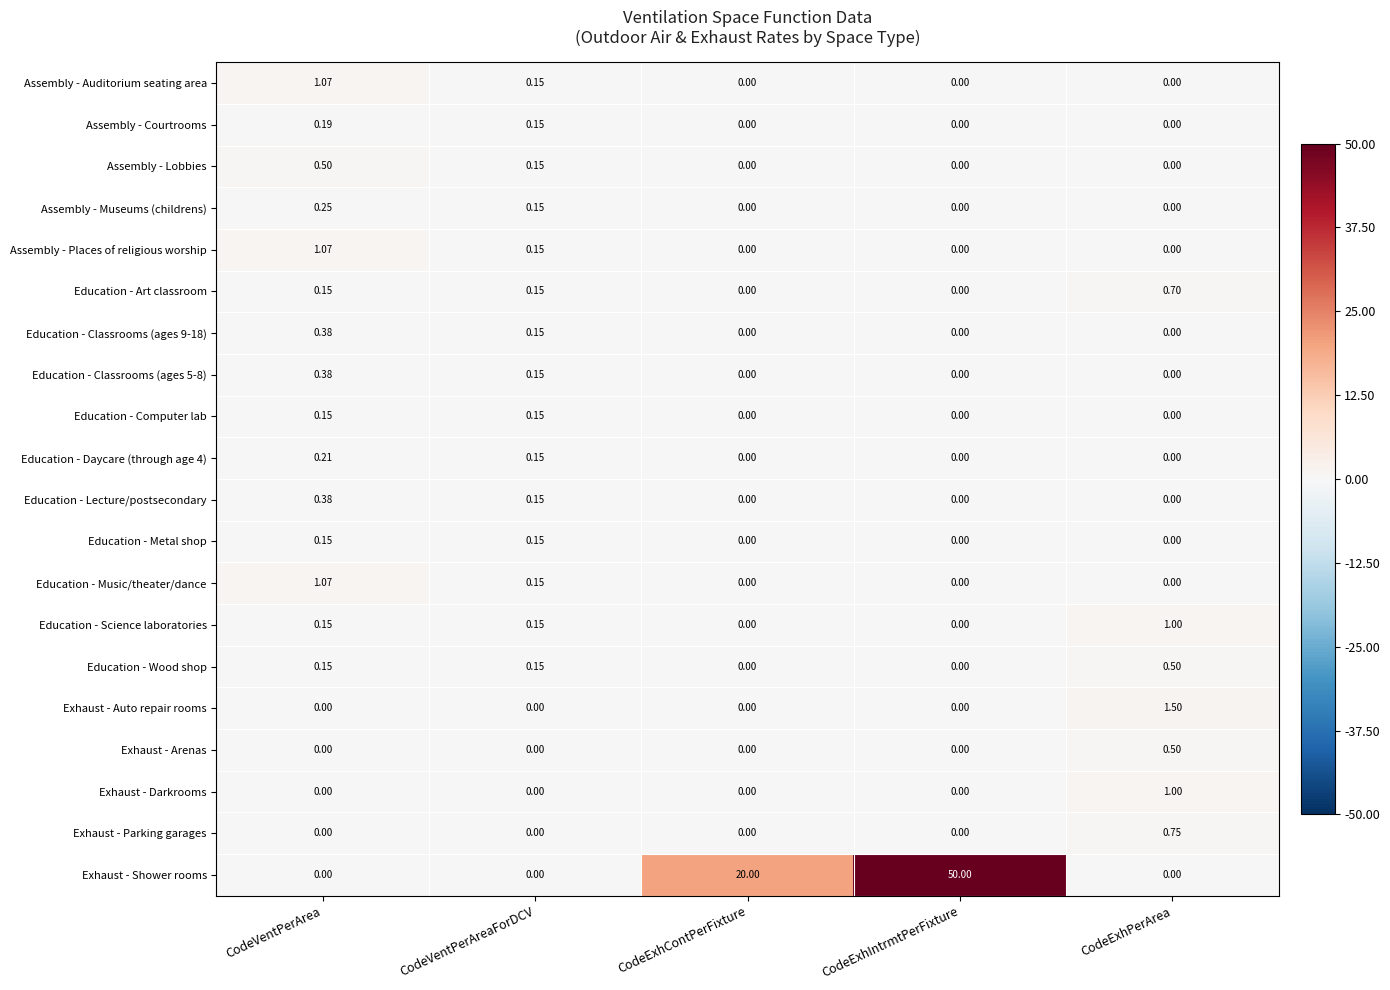

What is the difference between the highest and lowest values at CodeExhContPerFixture?

20.0